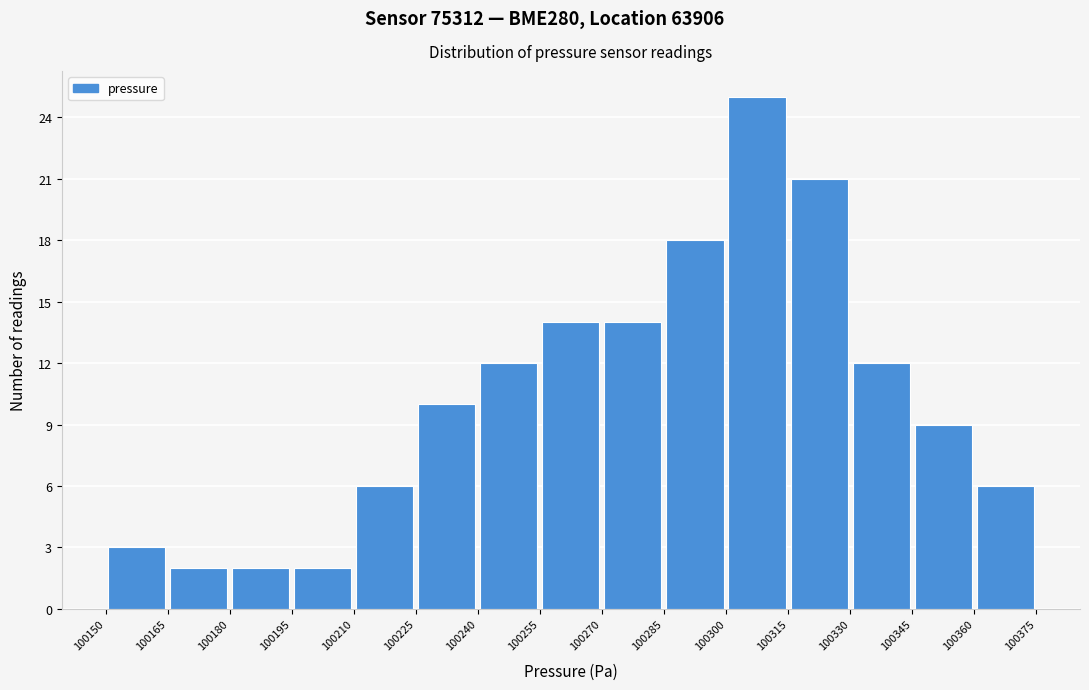

Reading left to right, list every bar in this chart as the range it spans on the x-axis followed by its height. The values are not printed on the chart, so give them approximately, as read against the axis.

100150 to 100165: 3
100165 to 100180: 2
100180 to 100195: 2
100195 to 100210: 2
100210 to 100225: 6
100225 to 100240: 10
100240 to 100255: 12
100255 to 100270: 14
100270 to 100285: 14
100285 to 100300: 18
100300 to 100315: 25
100315 to 100330: 21
100330 to 100345: 12
100345 to 100360: 9
100360 to 100375: 6